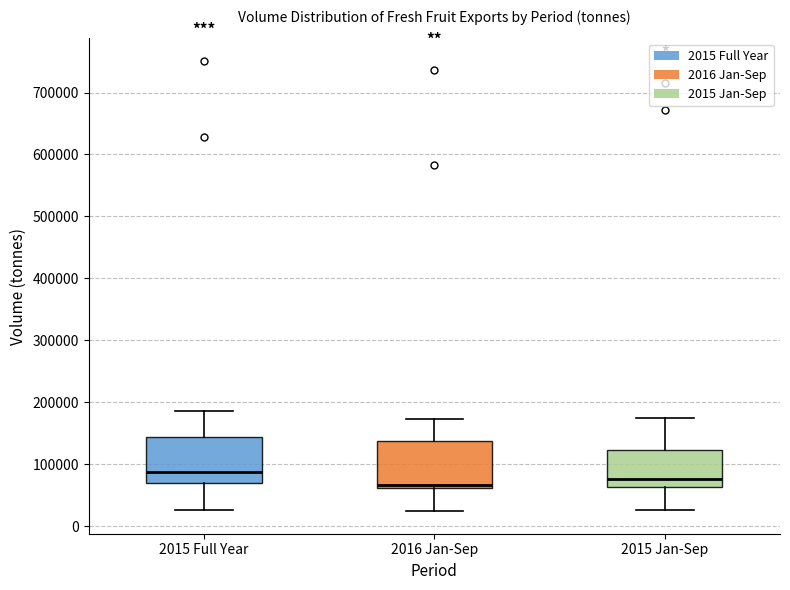

Which box has the lowest median line?

2016 Jan-Sep